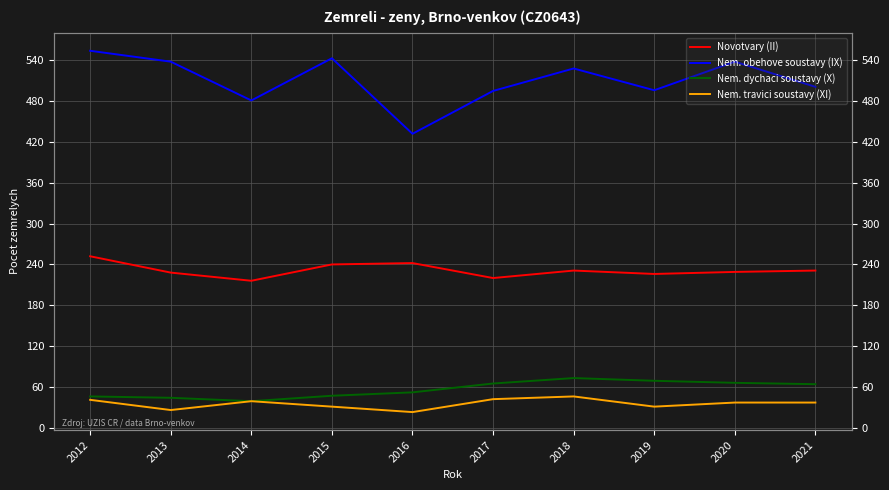

At how many categories does at least one series exceed 135?

10